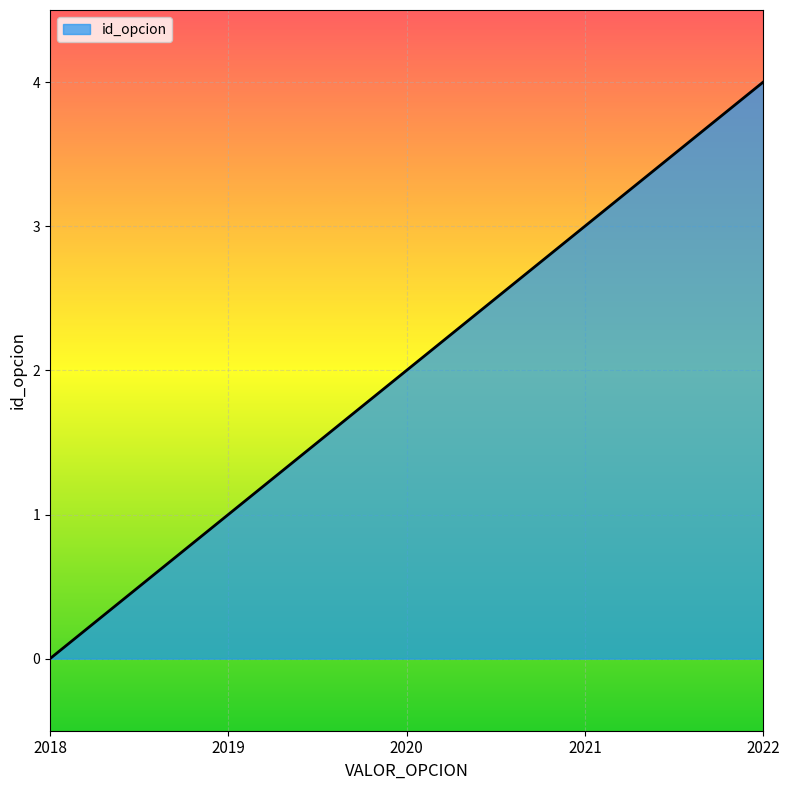

What is the maximum value shown in the chart?

4